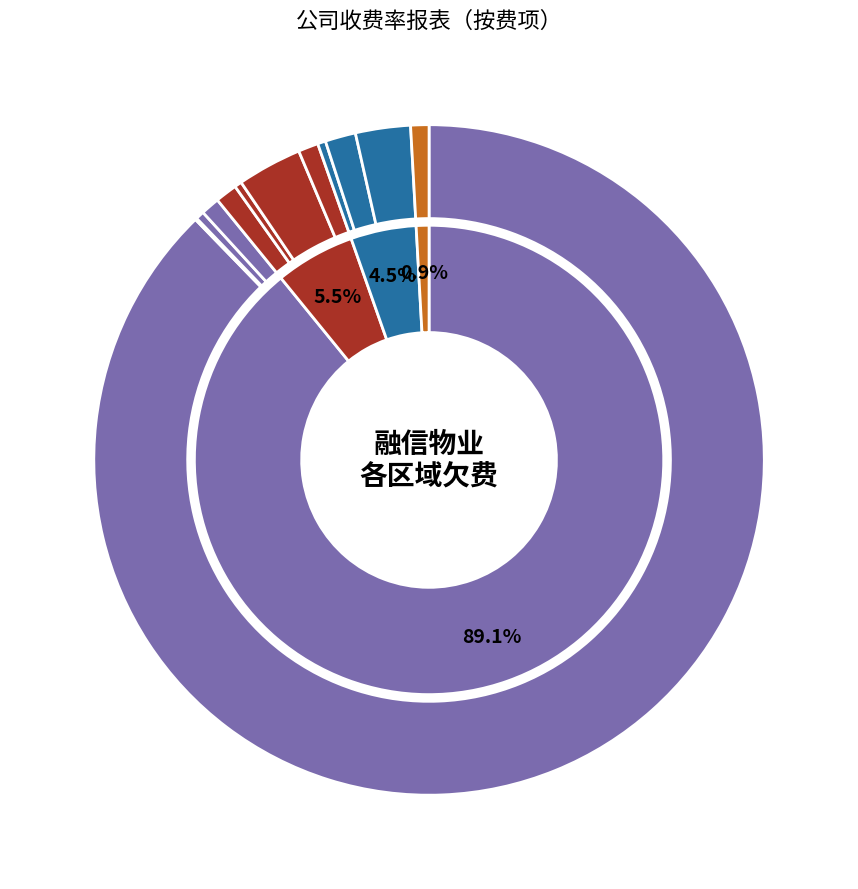

Count the number of slices in the pie.

12